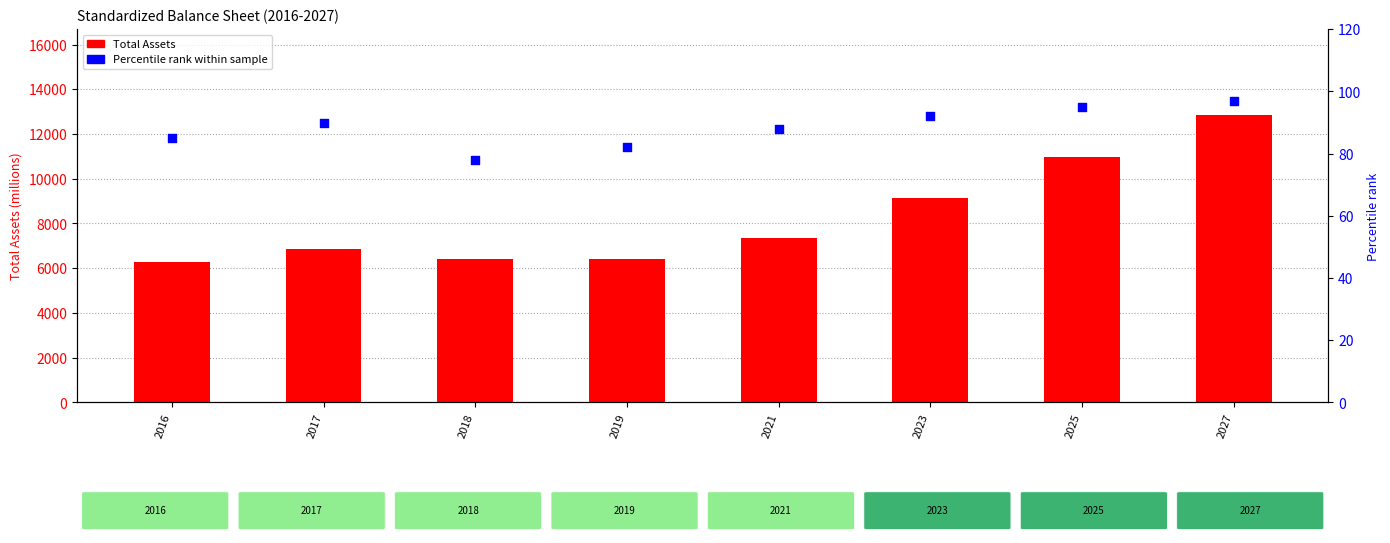

What are all the series names shown in the legend?

Total Assets, Percentile rank